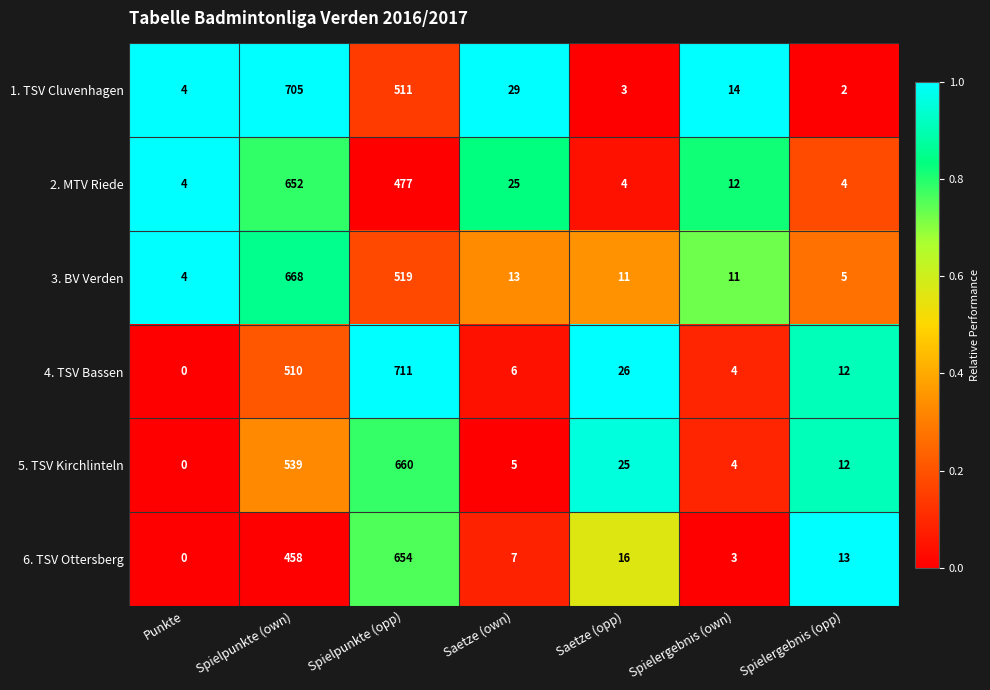

What is the sum of all 6. TSV Ottersberg values?

1151